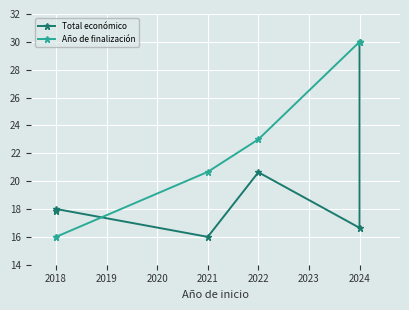

What is the minimum value shown in the chart?

16.0